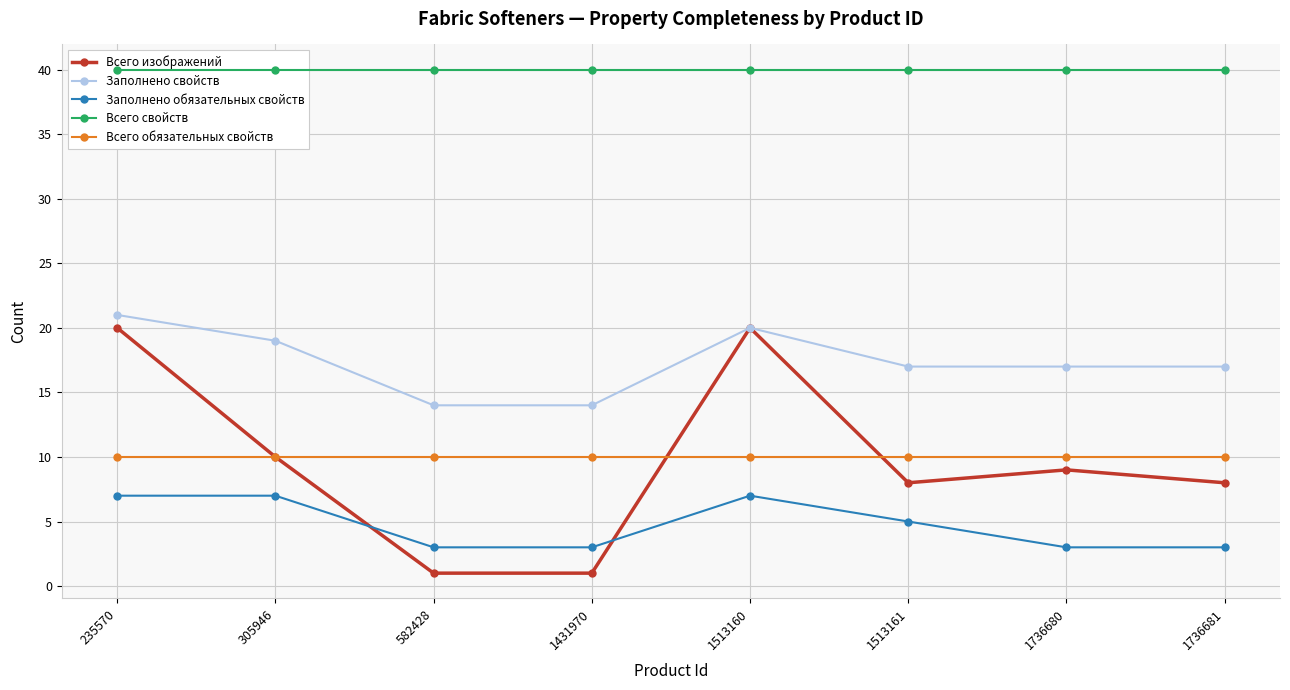

In Всего изображений, how many points are higher than both neighbors (excluding endpoints)?

2